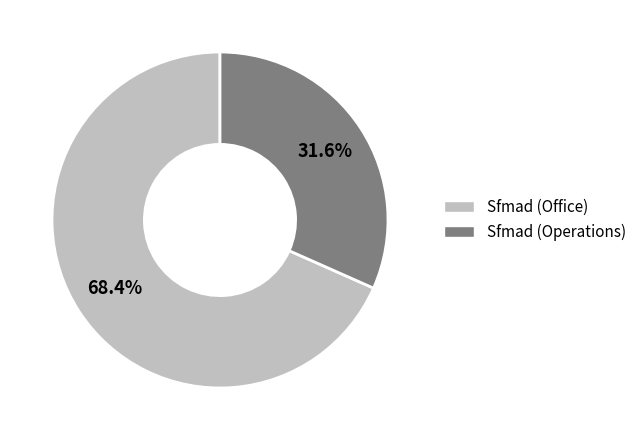

Does any single category account for the majority?

Yes